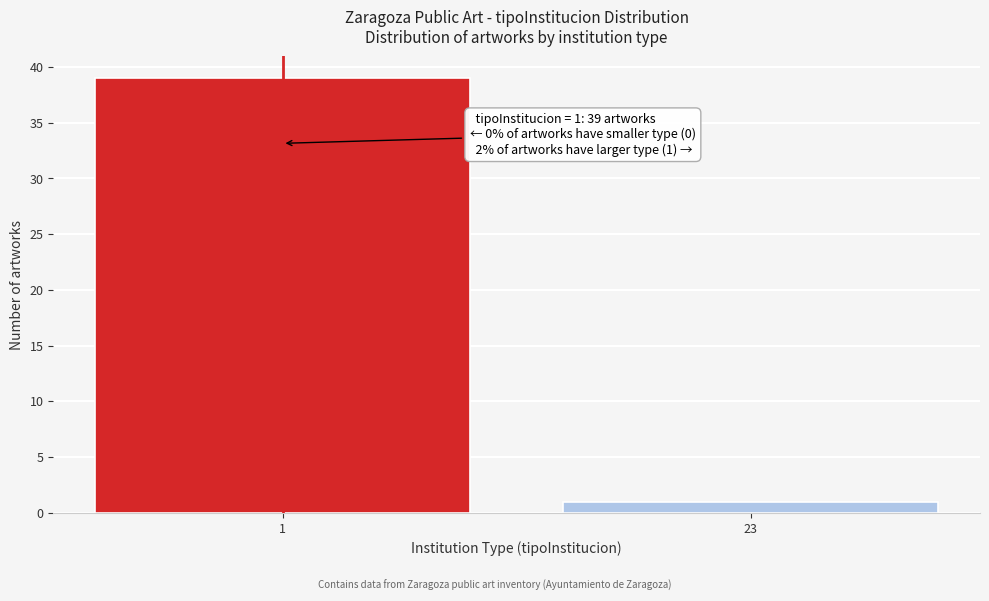

Reading left to right, list all the values displayed in this chart.

39	1